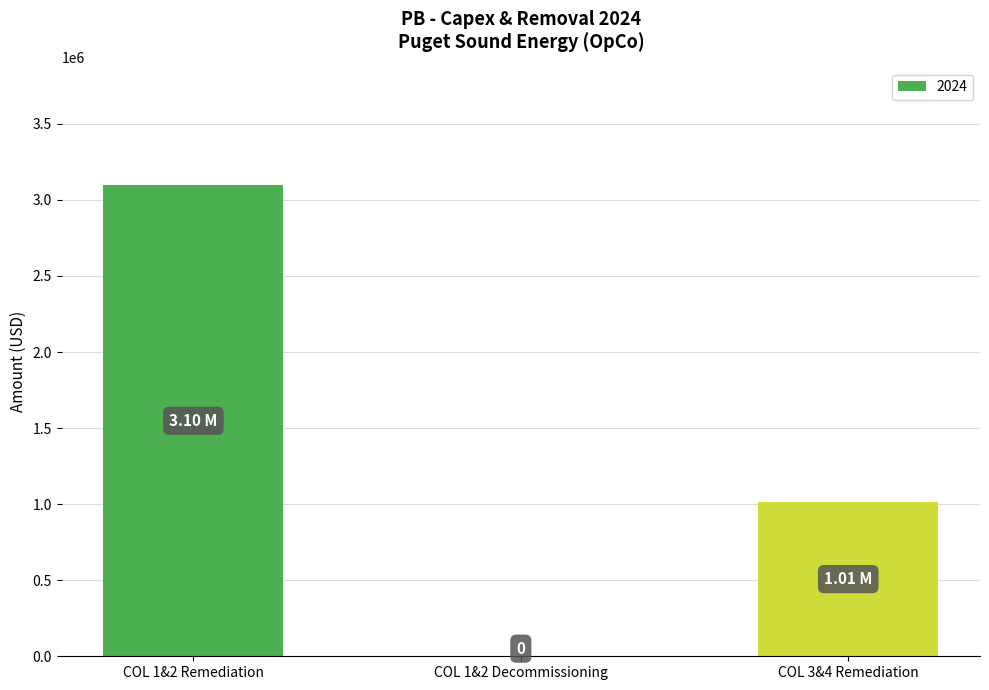

Reading right to left, extract all data points from this chart.

1014517.4	0.0	3095564.5